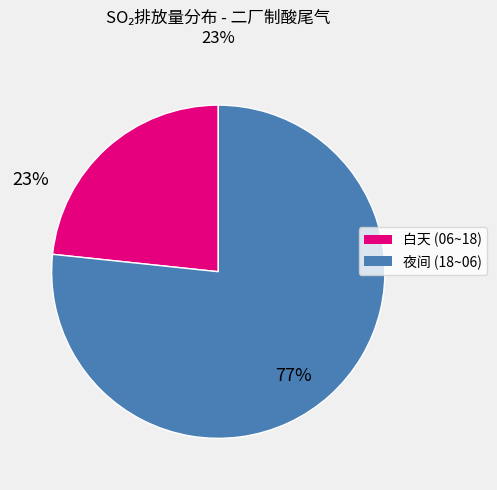

Is there a majority slice in this chart?

Yes